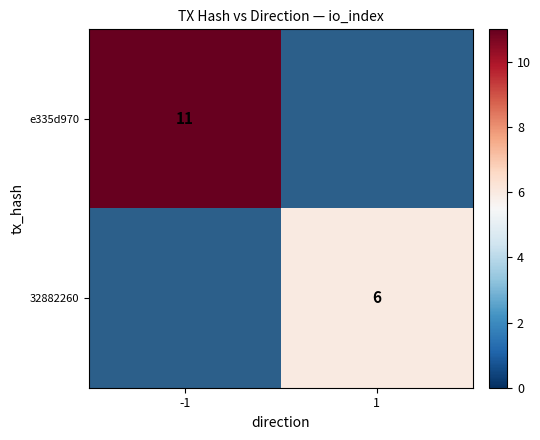

True or false: e335d970 has a value of 15 at -1.

False